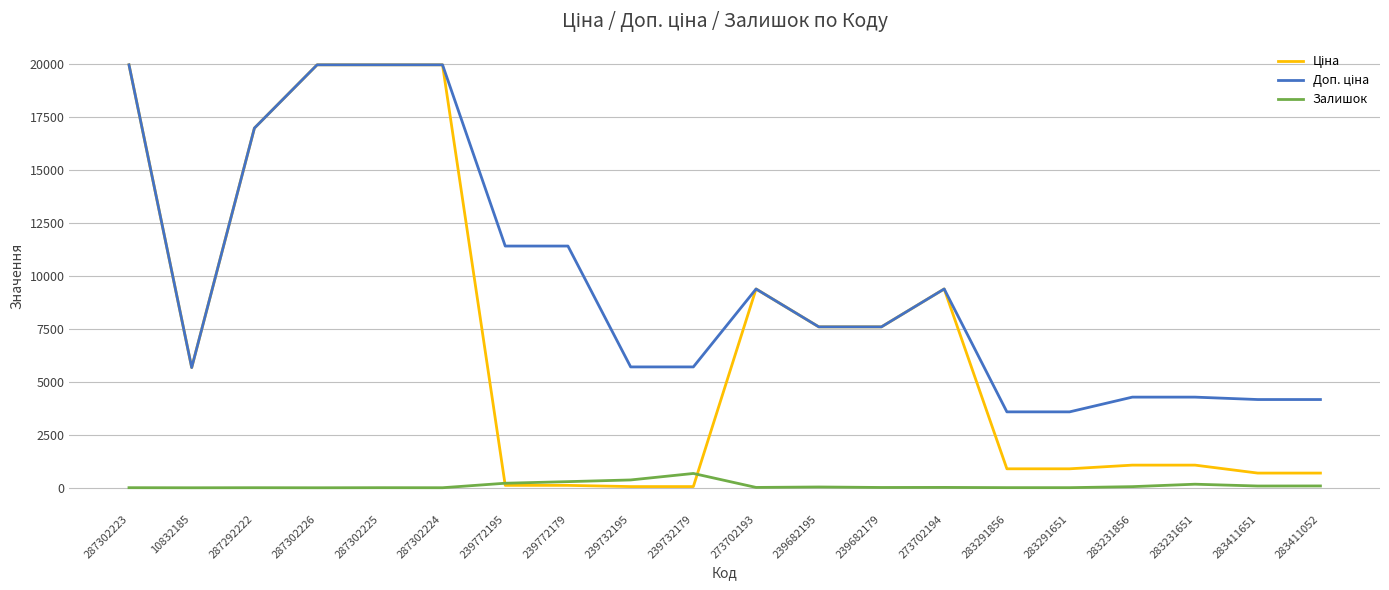

Is this an area chart (filled region under the line)?

No